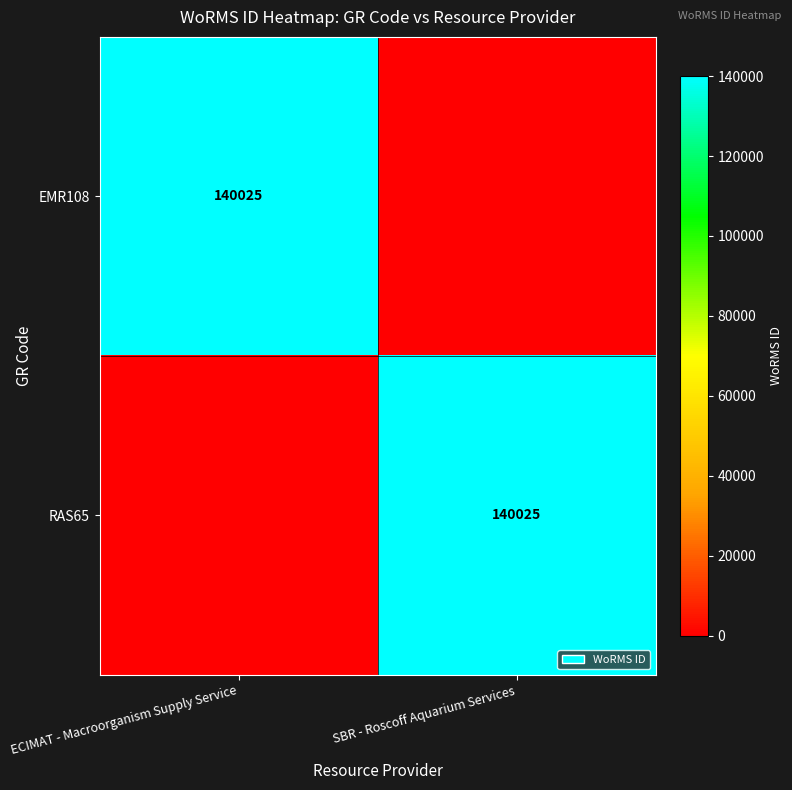

True or false: RAS65 has a value of 79648 at SBR - Roscoff Aquarium Services.

False